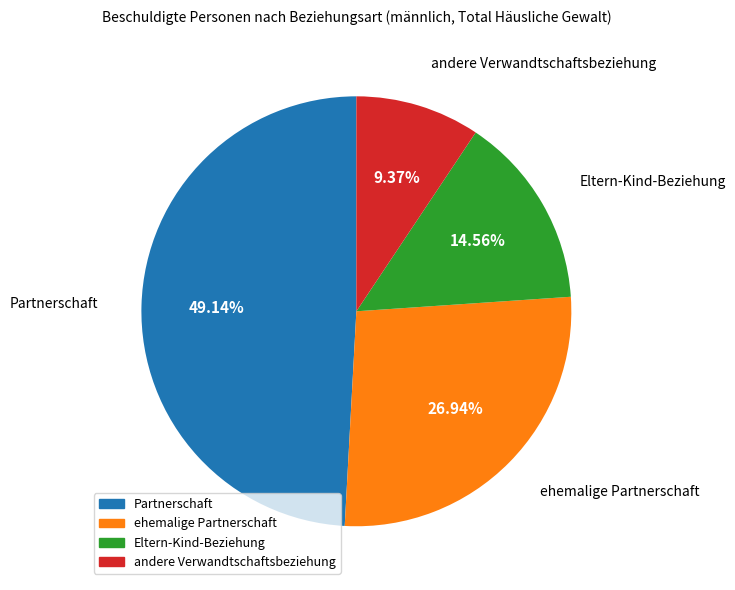

What percentage do ehemalige Partnerschaft and Eltern-Kind-Beziehung together represent?

41.5%